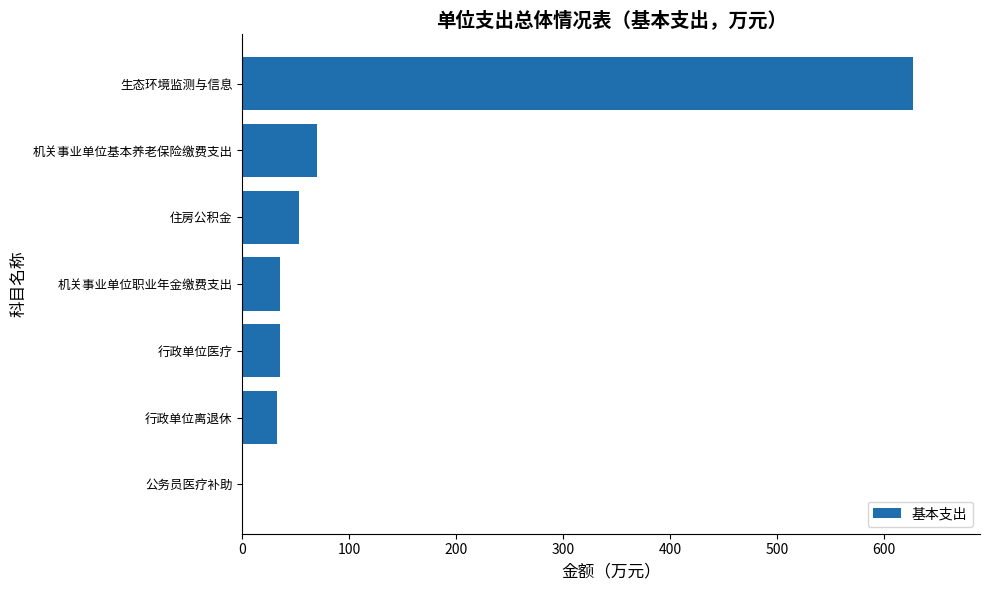

What is the sum of all values?

853.6